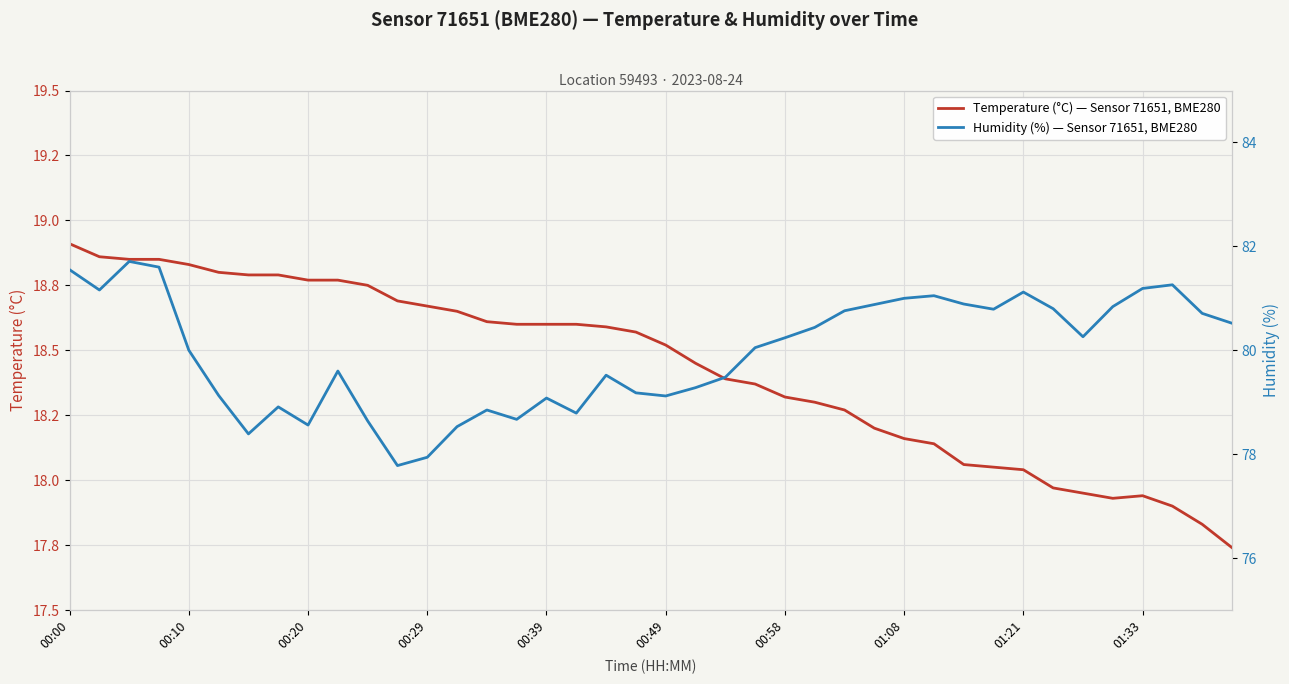

Which series has the largest total across all categories?

Humidity (%) — Sensor 71651, BME280